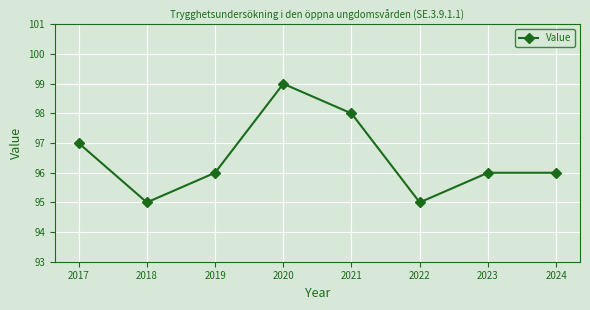

What is the change in value from 2020 to 2021?

-1